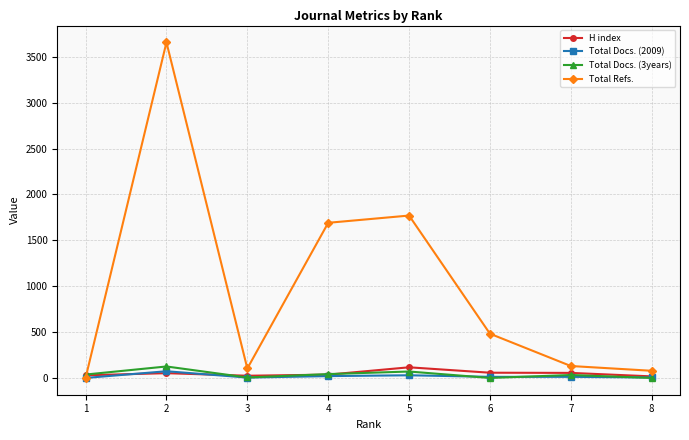

Which category has the highest value in the Total Docs. (3years) series?

2